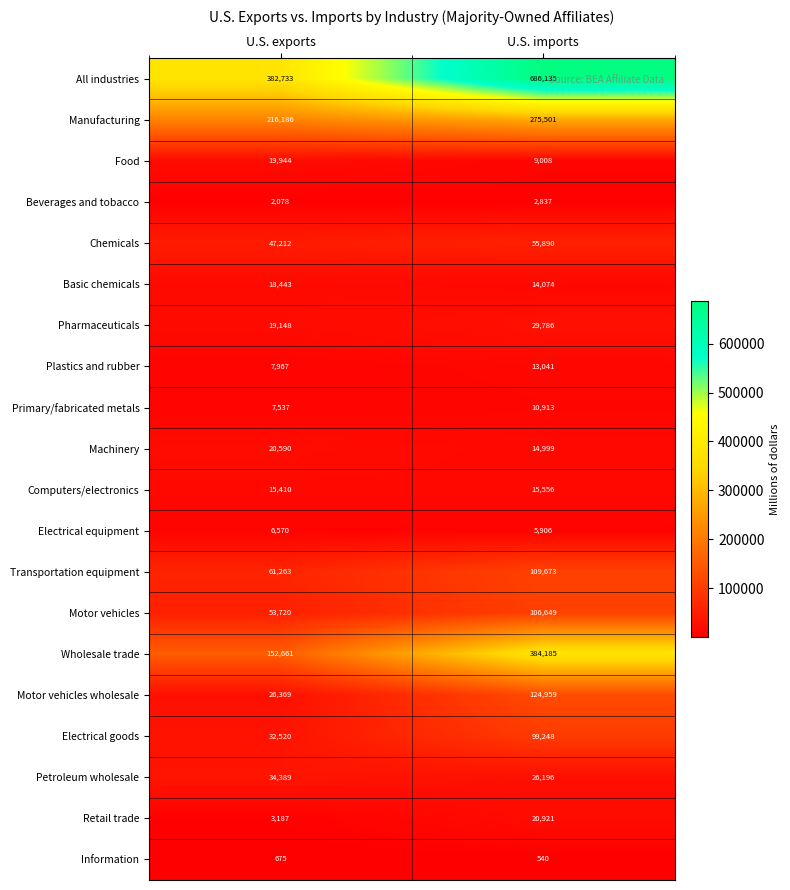

At U.S. exports, list the series in order from largest to smallest.

All industries, Manufacturing, Wholesale trade, Transportation equipment, Motor vehicles, Chemicals, Petroleum wholesale, Electrical goods, Motor vehicles wholesale, Machinery, Food, Pharmaceuticals, Basic chemicals, Computers/electronics, Plastics and rubber, Primary/fabricated metals, Electrical equipment, Retail trade, Beverages and tobacco, Information